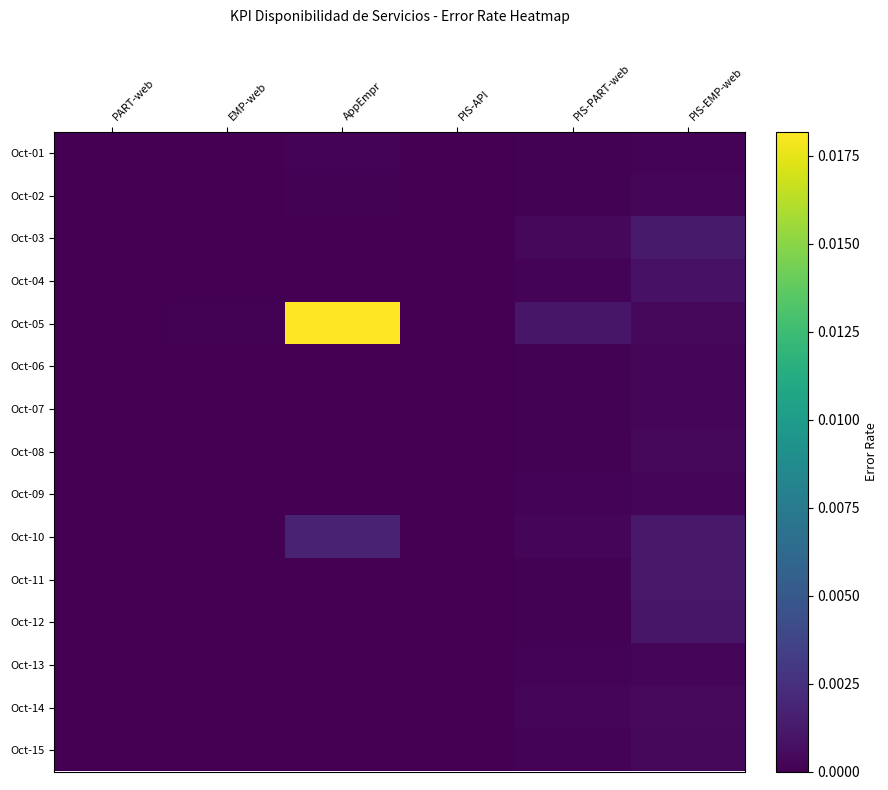

Which category has the lowest value across all series?

EMP-web